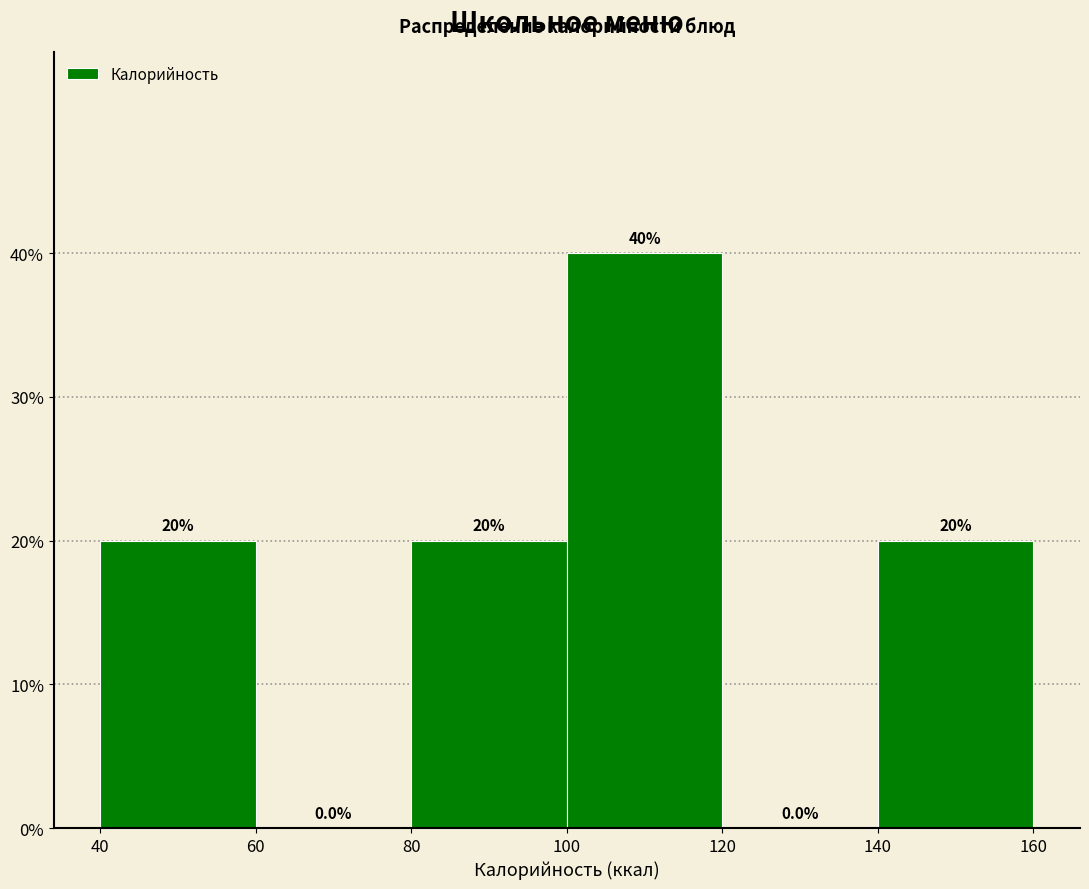

Reading left to right, transcribe this chart: for each bar, give the range it covers on the x-axis and its height.

40 to 60: 20.0
60 to 80: 0.0
80 to 100: 20.0
100 to 120: 40.0
120 to 140: 0.0
140 to 160: 20.0